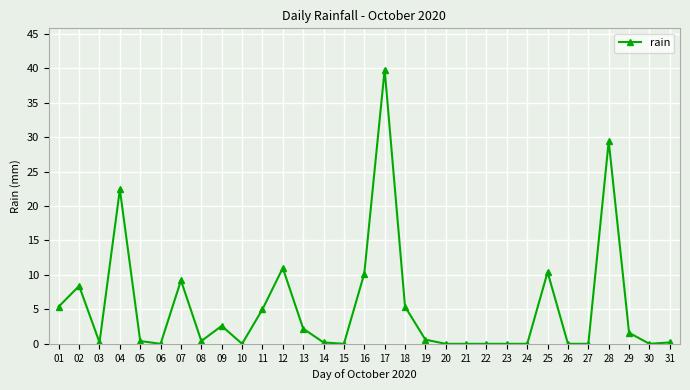

What is the maximum value shown in the chart?

39.8